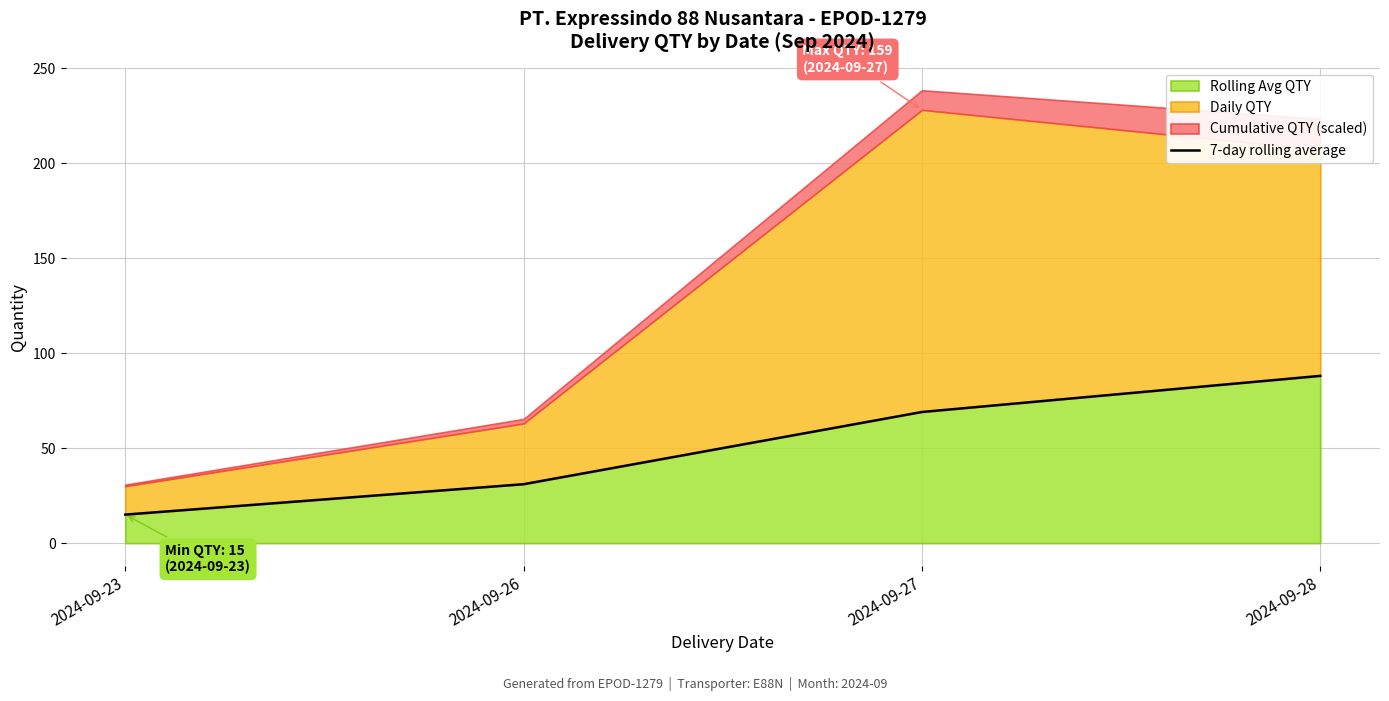

Reading right to left, what are all the values shown in this chart?

88	69	31	15